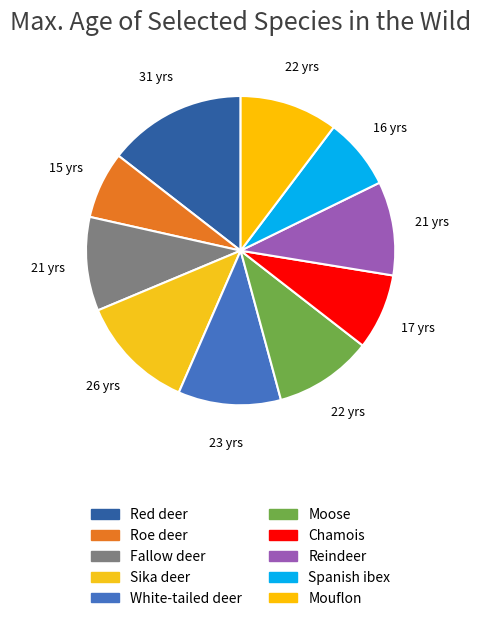

How many segments does this pie chart have?

10